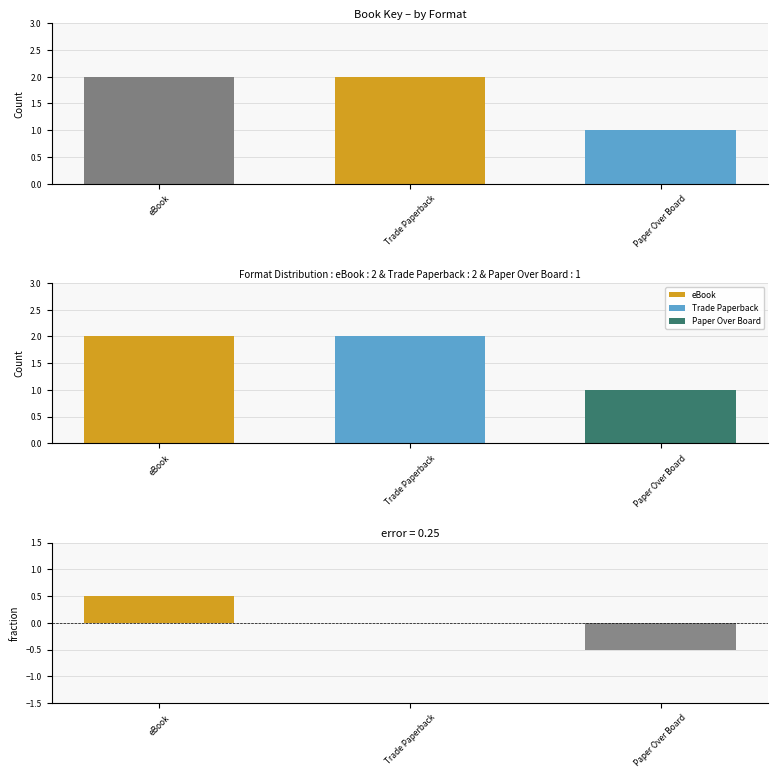

Reading left to right, transcribe all the data shown in this chart.

2	2	1